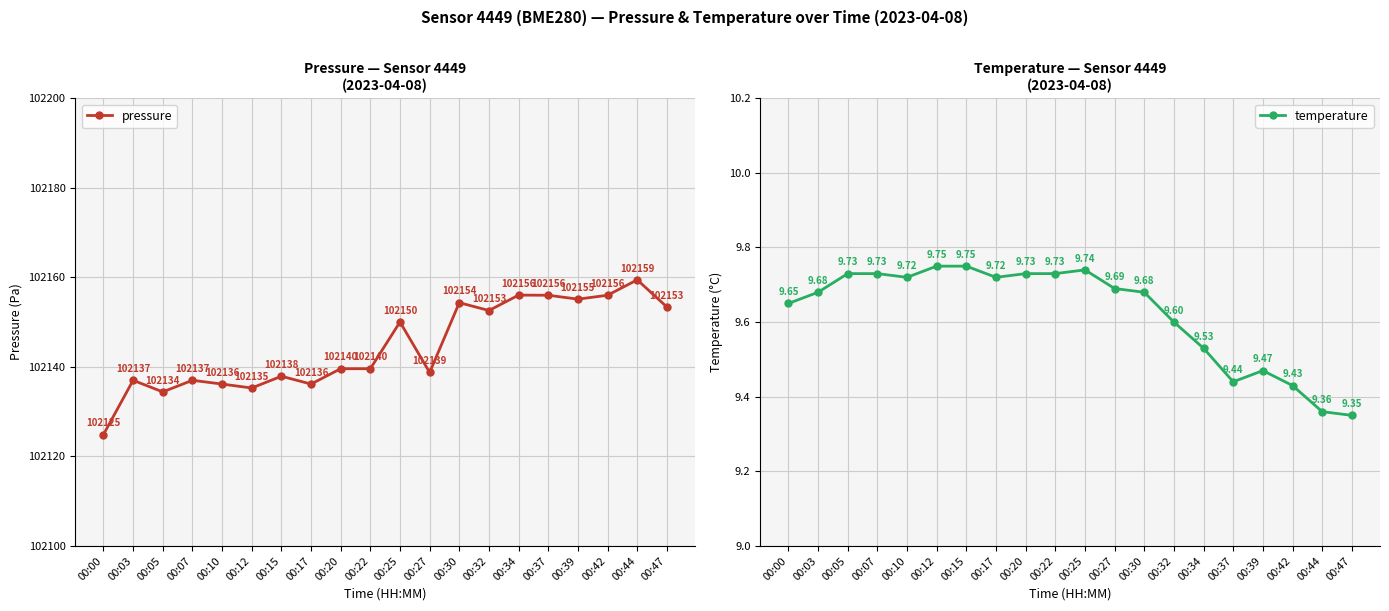

How many data points in pressure are above 102139?

11